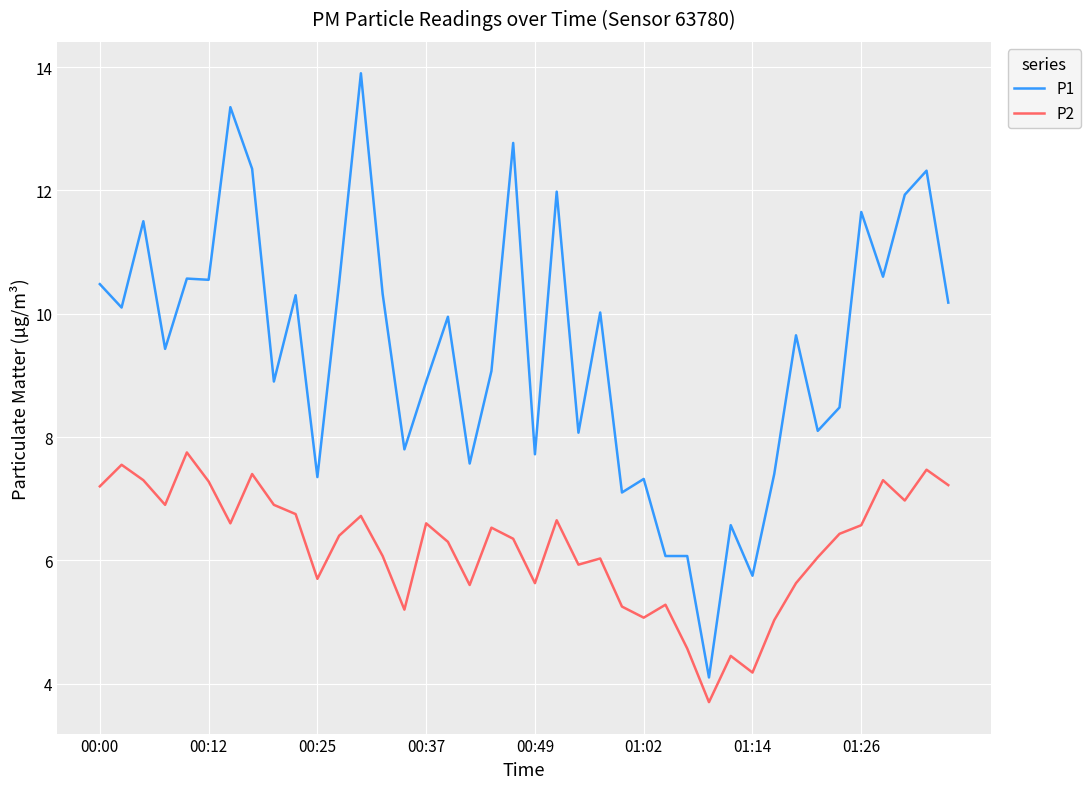

Which series has the widest spread of values?

P1